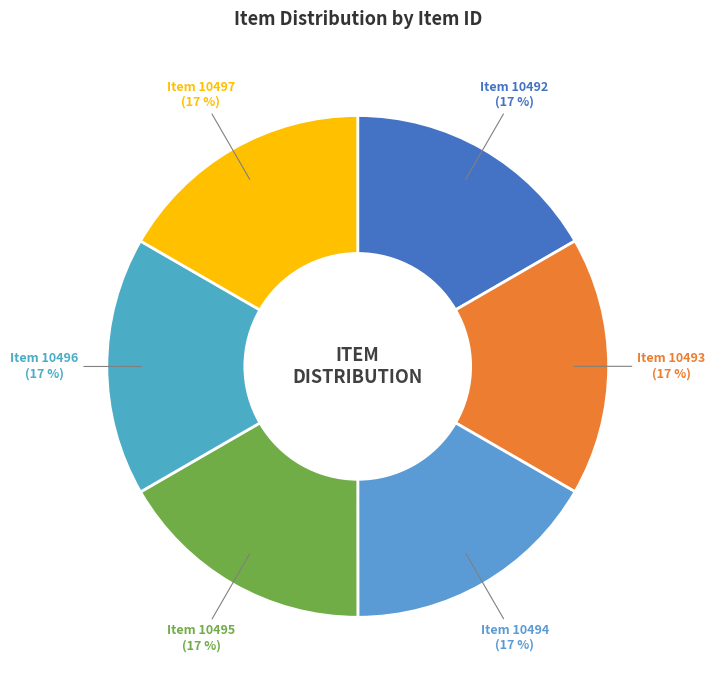

What is the ratio of the value at Item 10496 to the value at Item 10493?

1.0